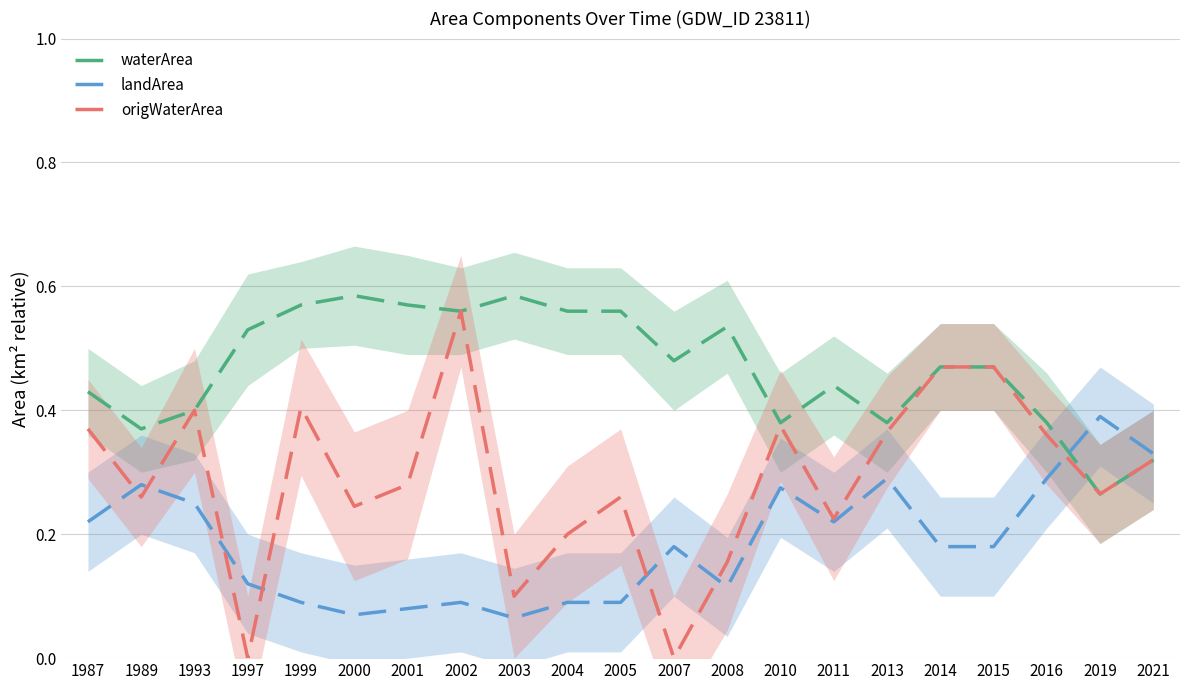

What are all the series names shown in the legend?

waterArea, landArea, origWaterArea